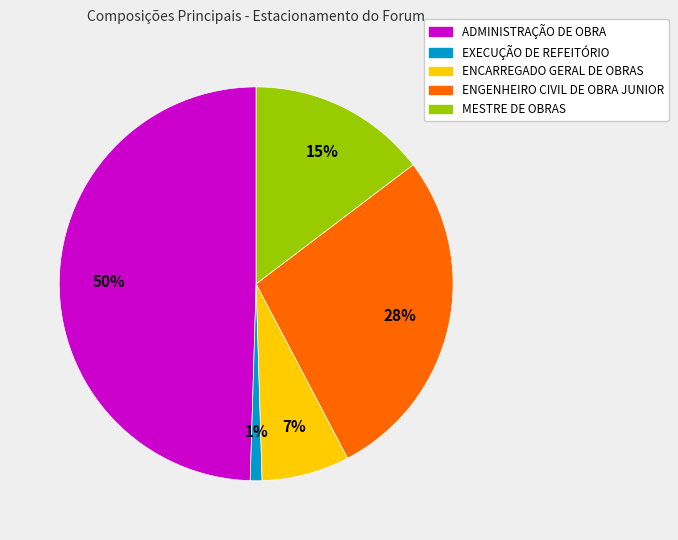

Which category has the smallest portion of the pie?

EXECUÇÃO DE REFEITÓRIO